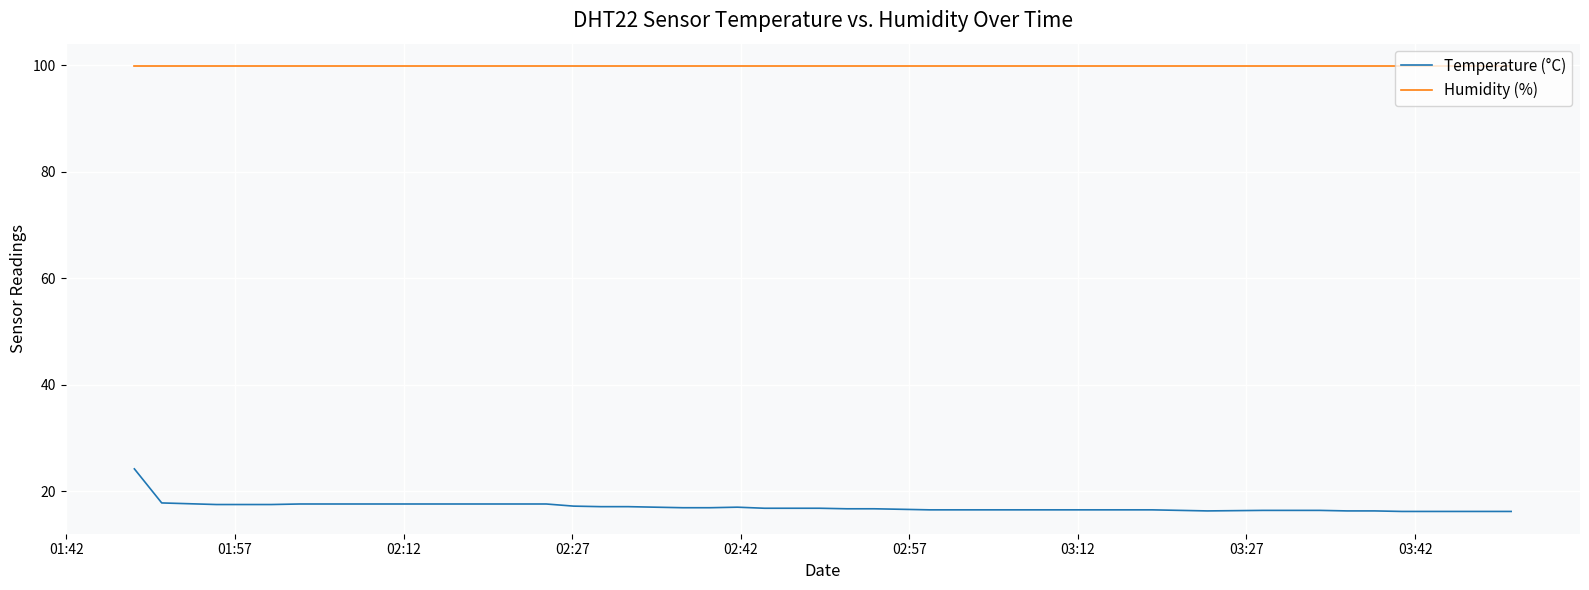

Which series has the widest spread of values?

Temperature (°C)